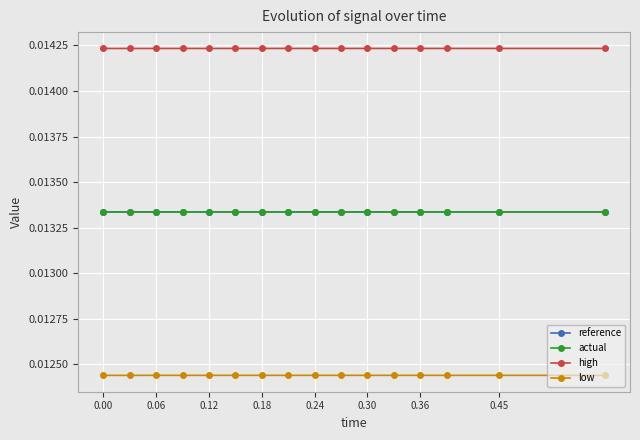

True or false: high and actual intersect in this chart.

False